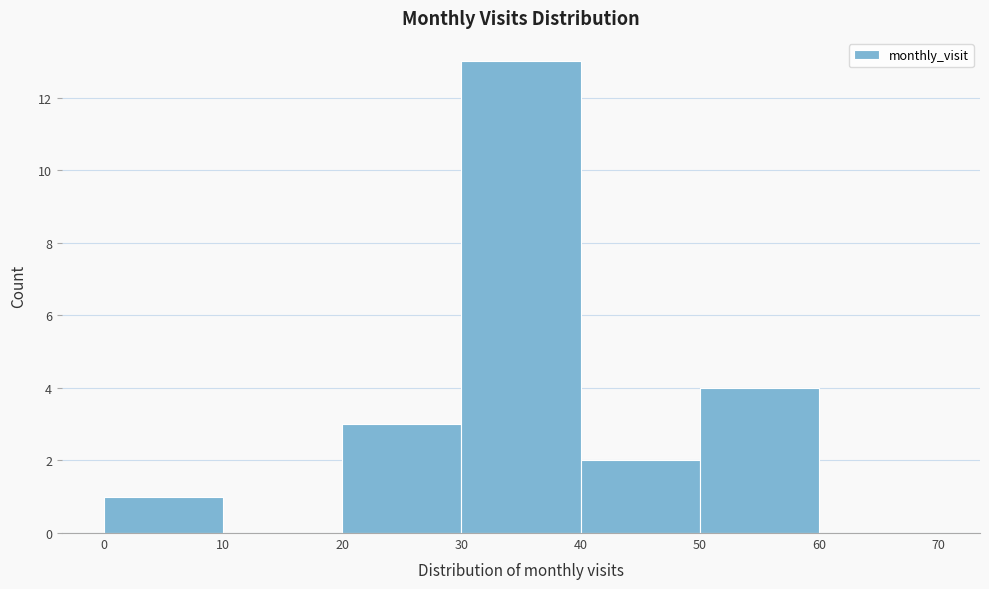

What is the height of the bar covering 20 to 30 on the x-axis? The values are not printed on the chart, so give them approximately, as read against the axis.

3